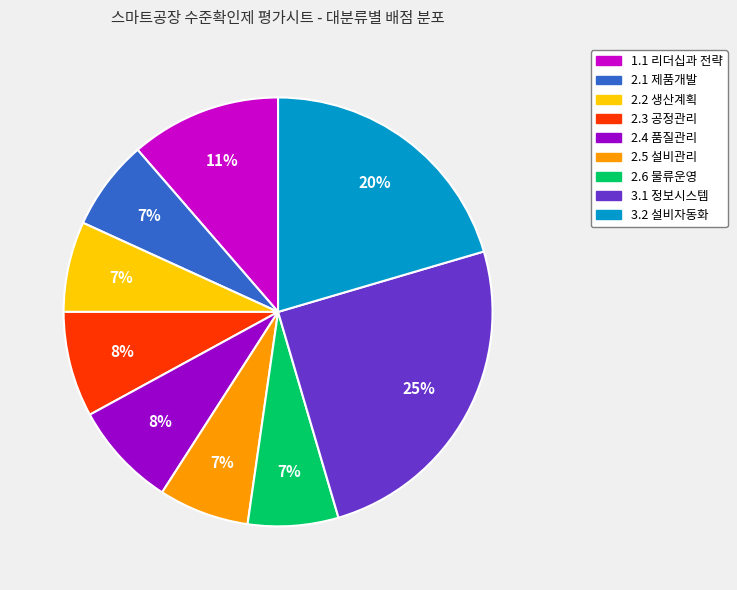

What is the largest slice in the pie chart?

3.1 정보시스템